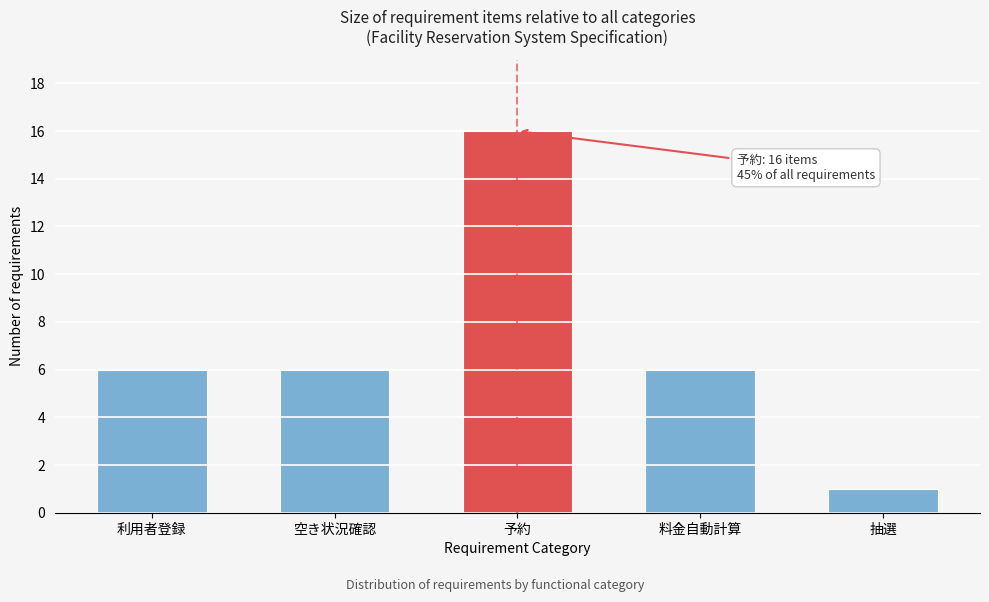

Reading left to right, extract all data points from this chart.

6	6	16	6	1